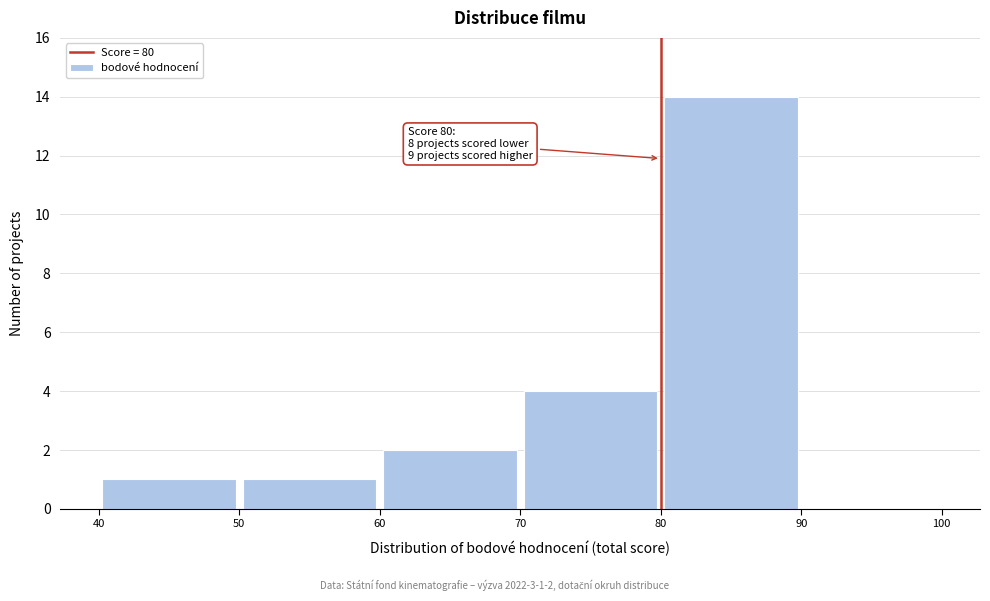

Which range on the x-axis has the tallest bar?

80 to 90